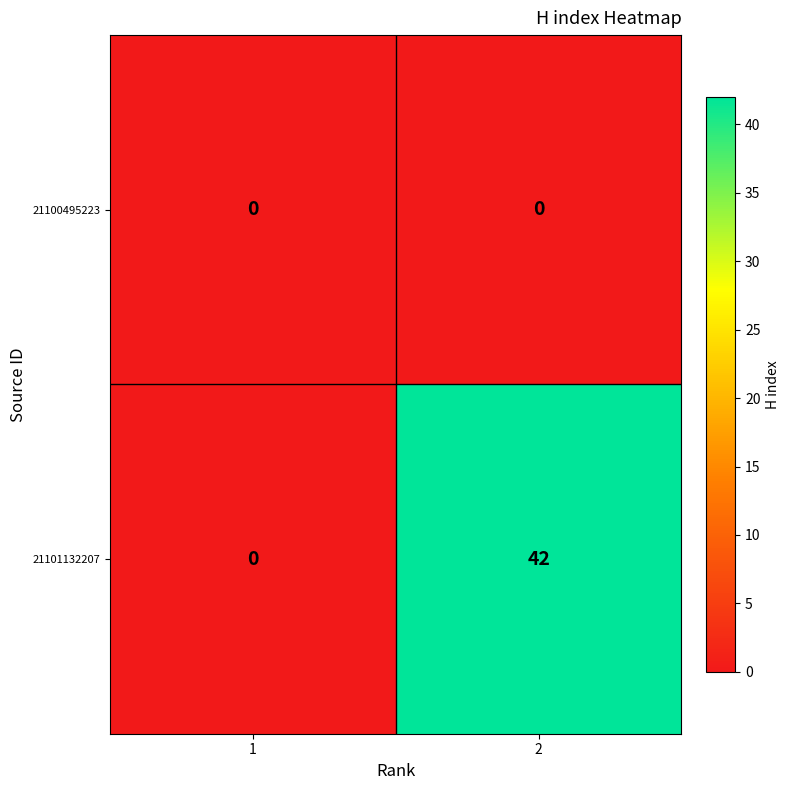

The value of 21100495223 at 2 is 0. True or false?

True